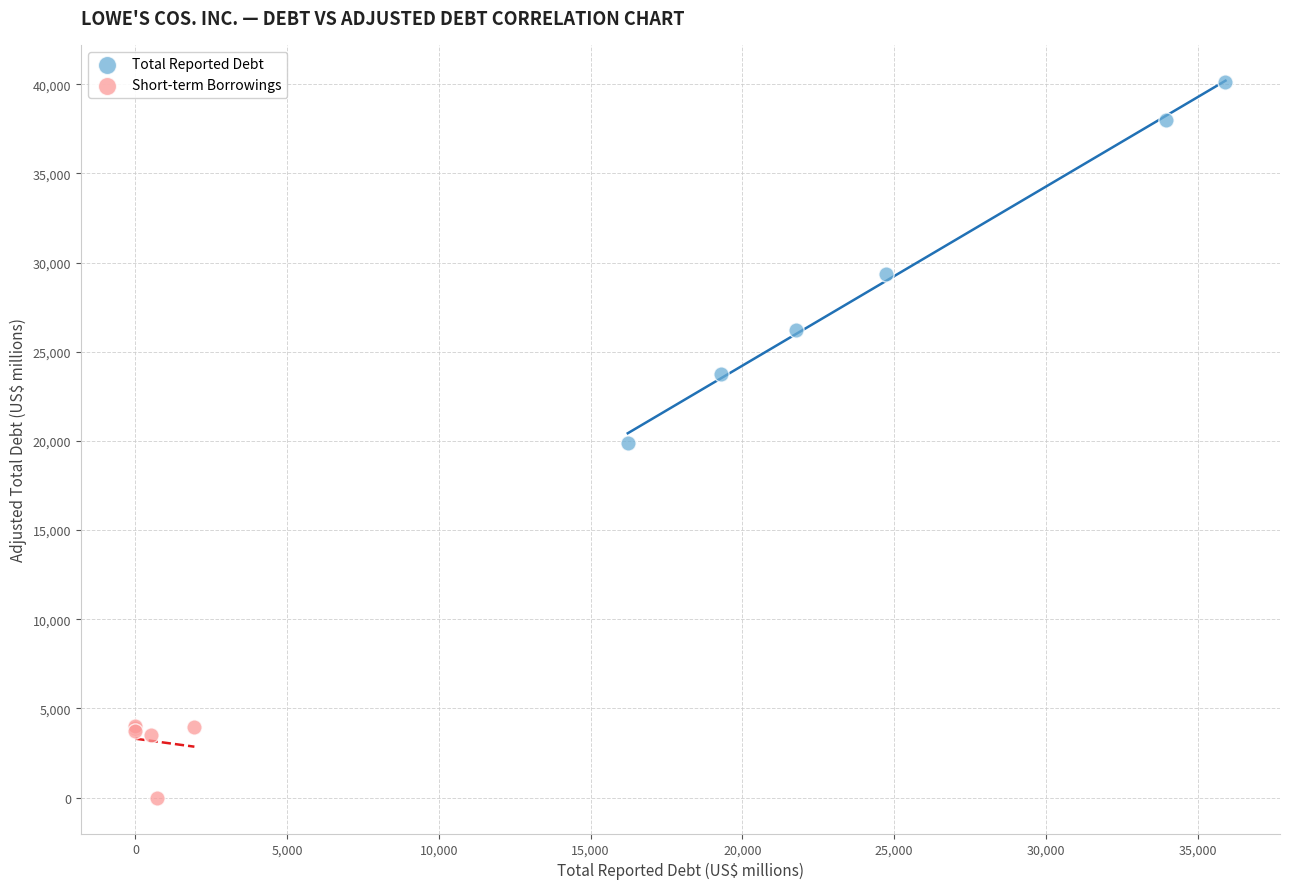

Which series contains the lowest Y value?

Short-term Borrowings